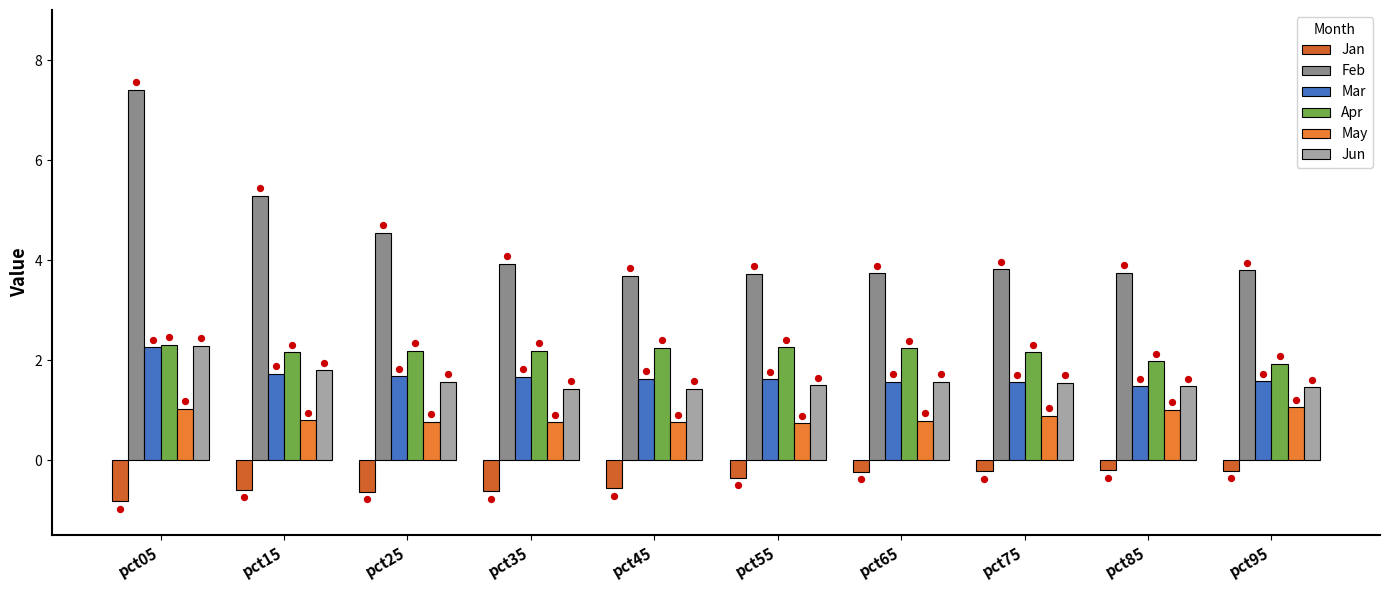

Which series contains the highest Y value?

Feb